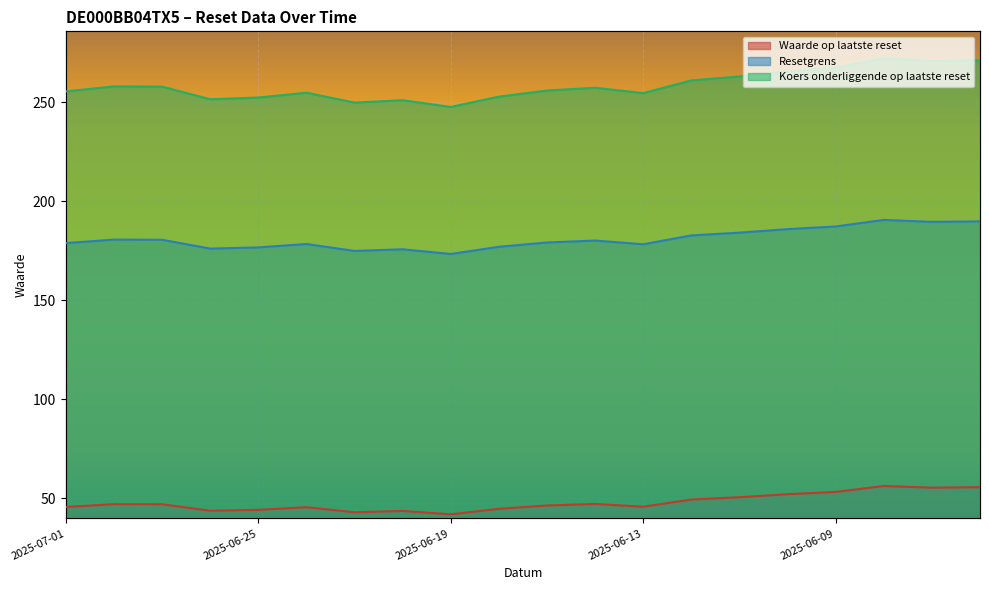

Which series has the largest total across all categories?

Koers onderliggende op laatste reset